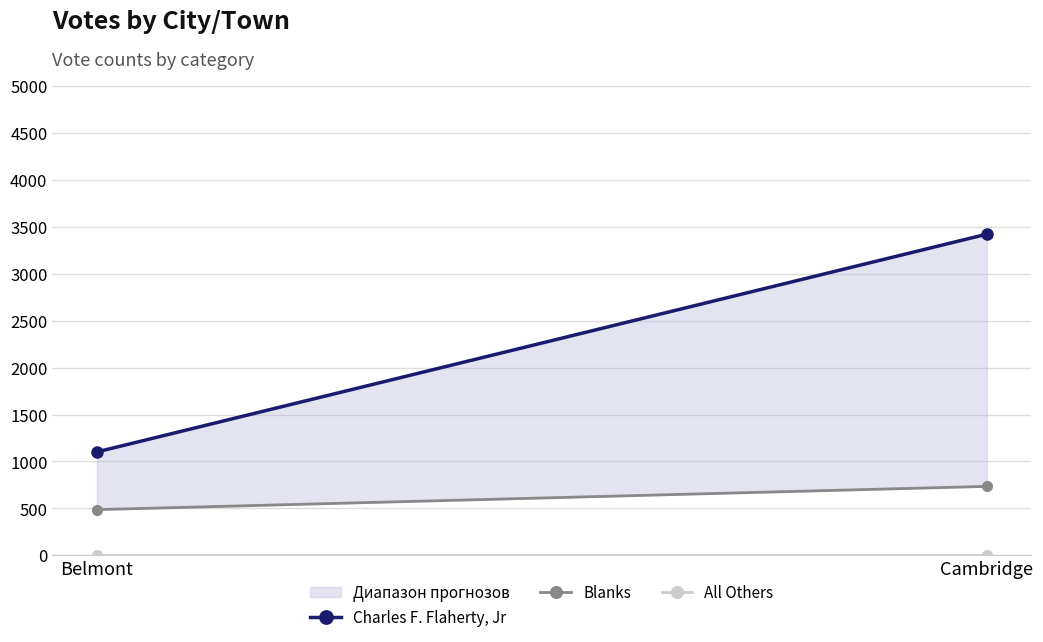

List the series in order of their overall mean, lowest first.

All Others, Blanks, Charles F. Flaherty, Jr